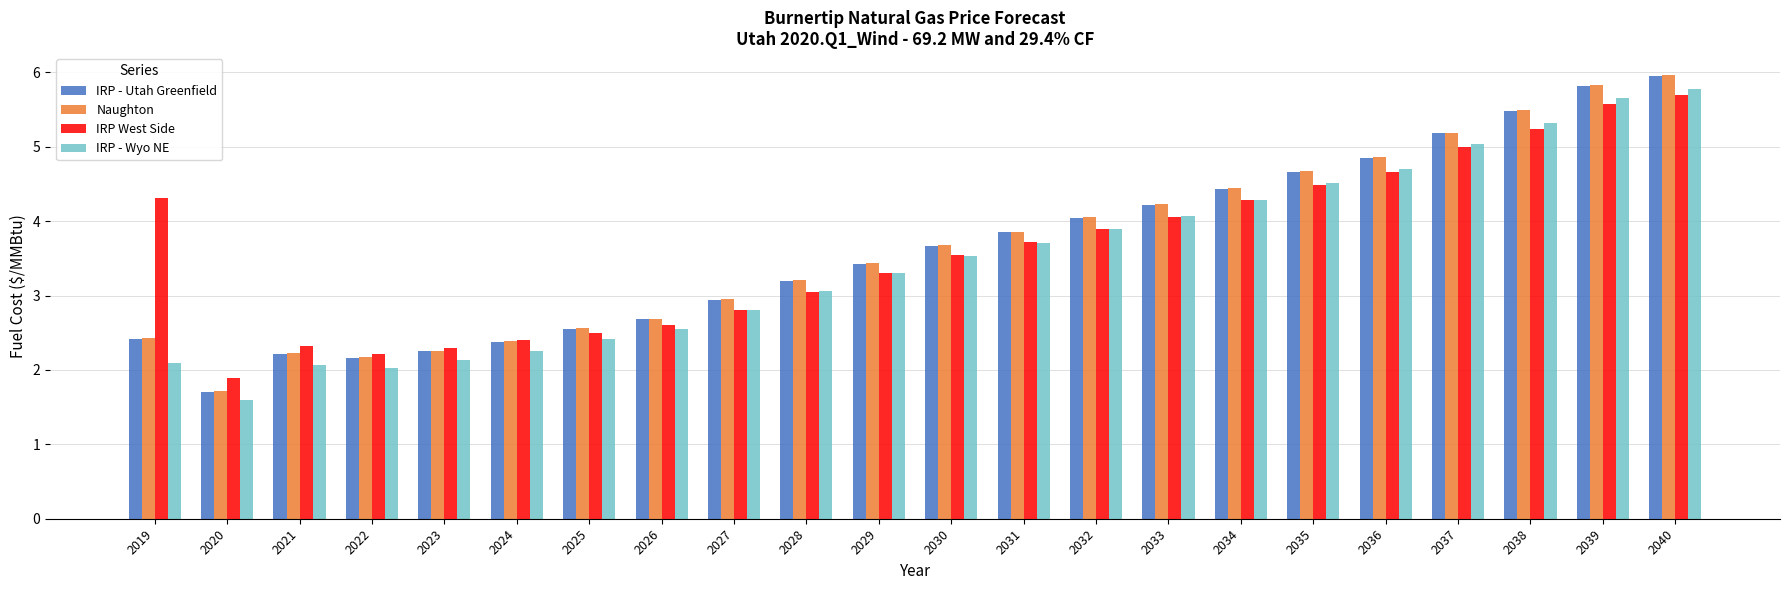

Where is IRP - Utah Greenfield nearest to the value 3?

2027